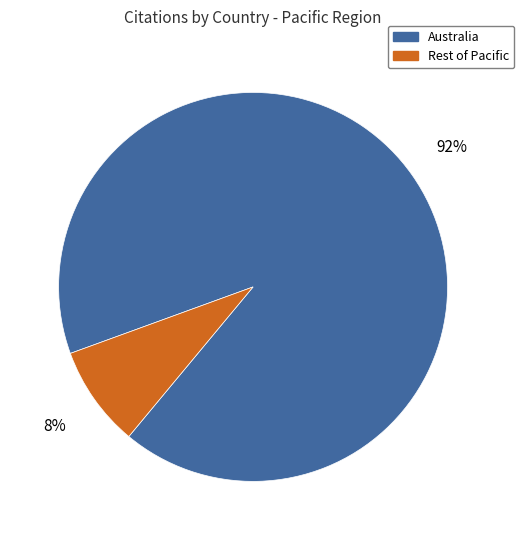

Does any single category account for the majority?

Yes